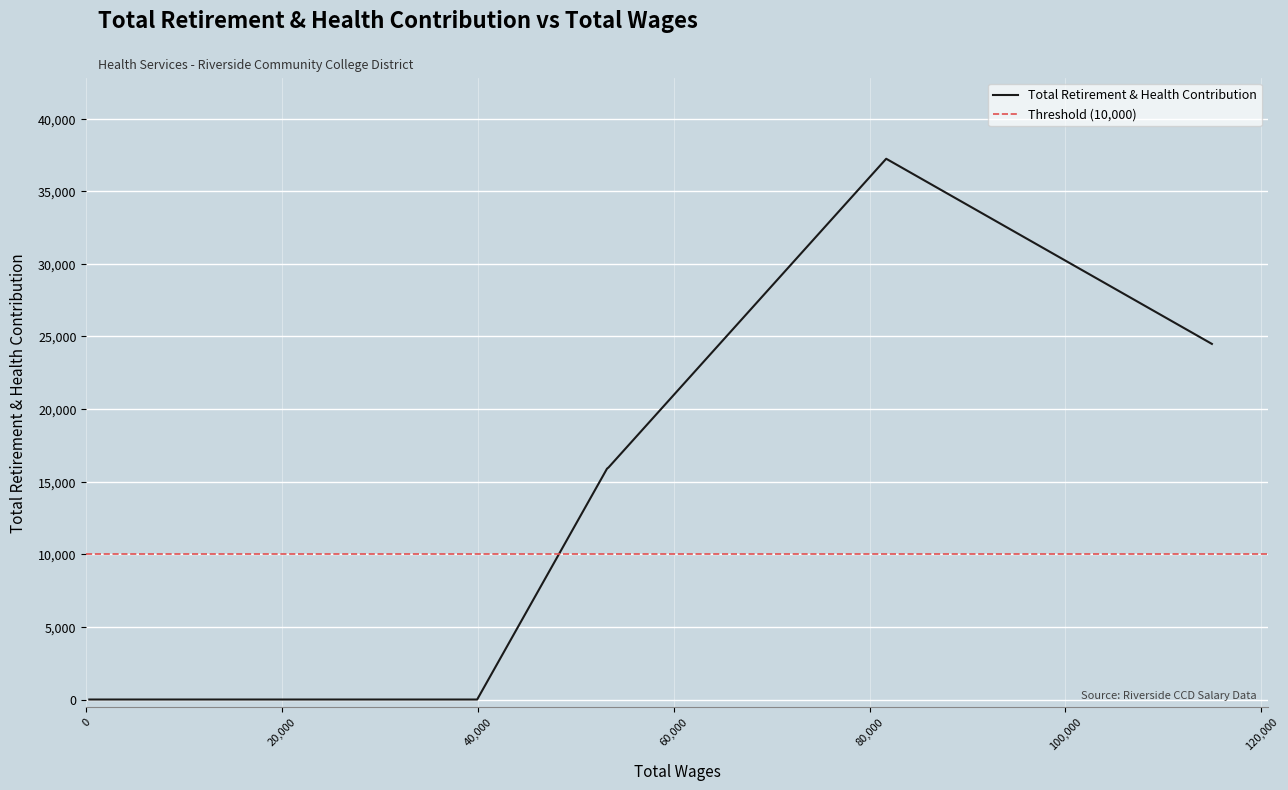

List the labels in order of value, largest first.

81690, 114954, 53335, 53172, 39910, 34534, 29545, 22900, 22700, 7984, 4586, 4345, 3950, 1748, 729, 296